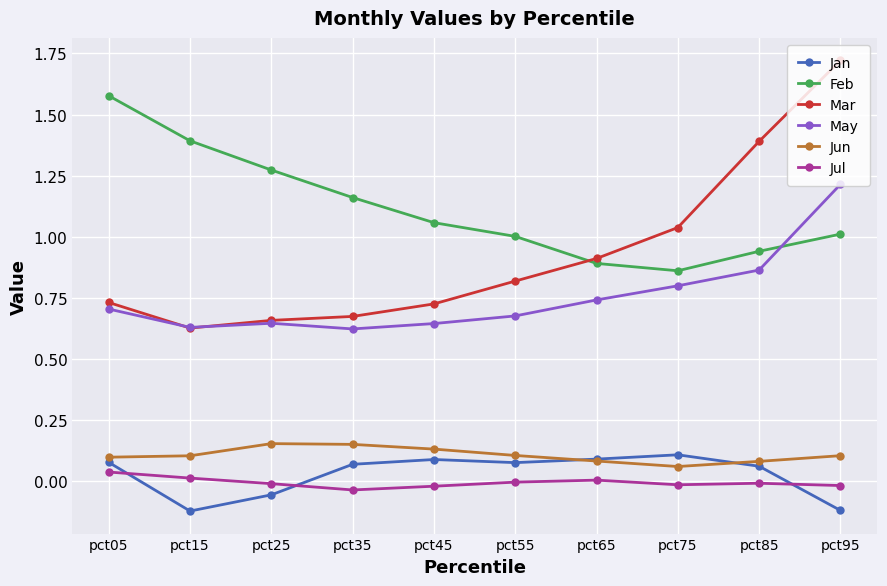

How many categories are shown in the chart?

10